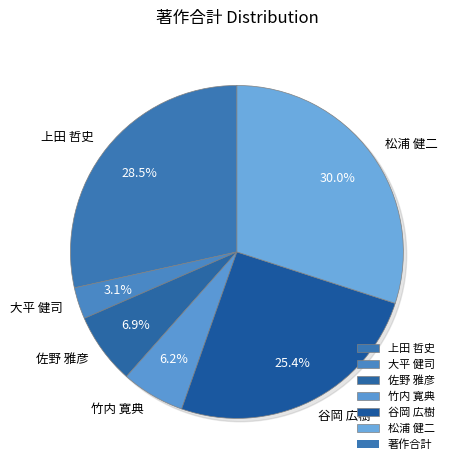

True or false: 大平 健司 accounts for 3% of the total.

True